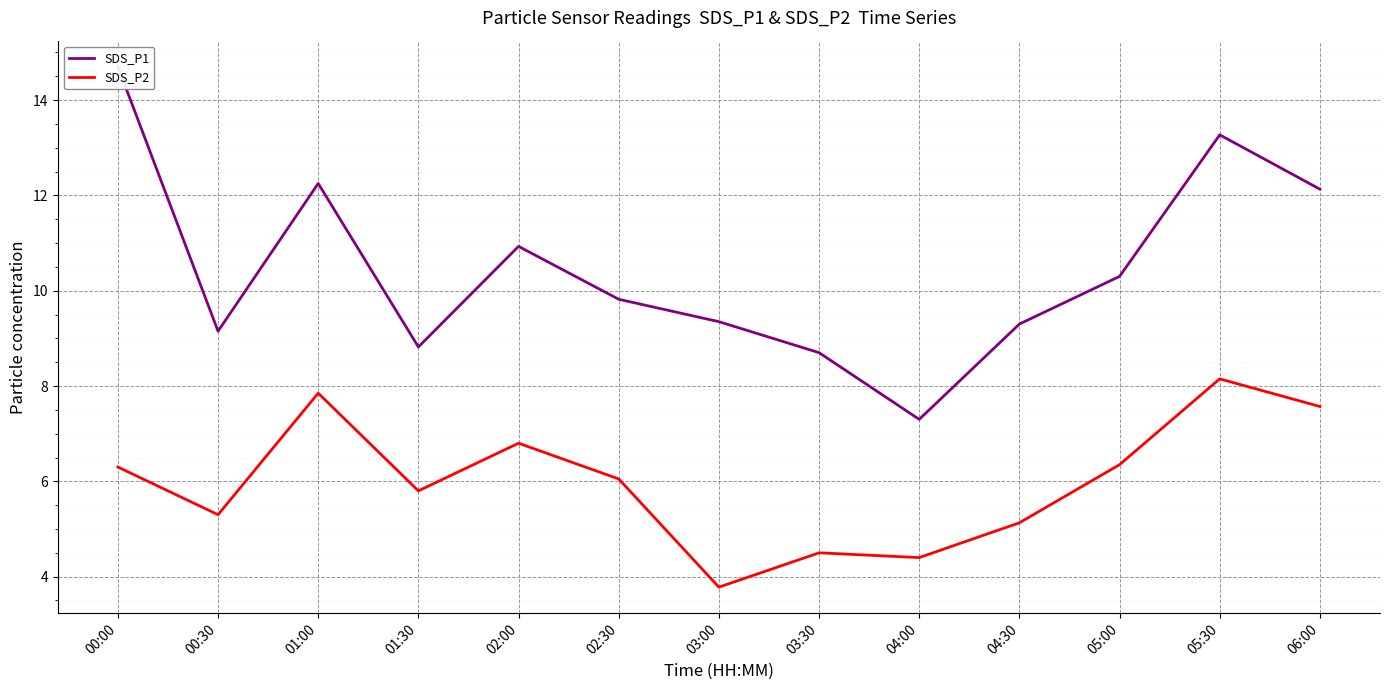

What is the sum of the SDS_P2 values at 04:00 and 00:00?

10.7